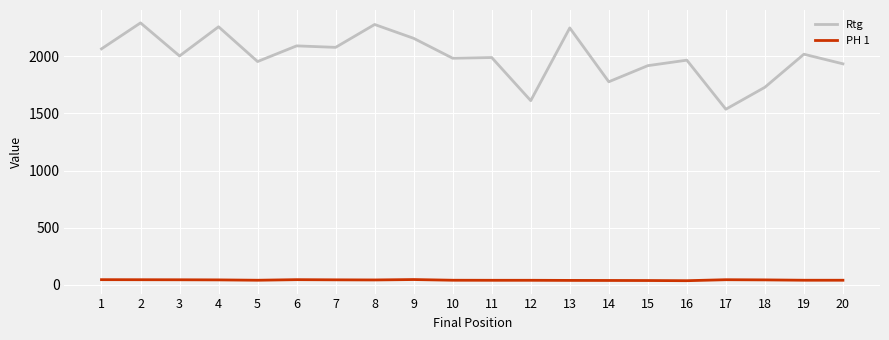

What is the difference between the maximum and second lowest values in the PH 1 series?

8.5